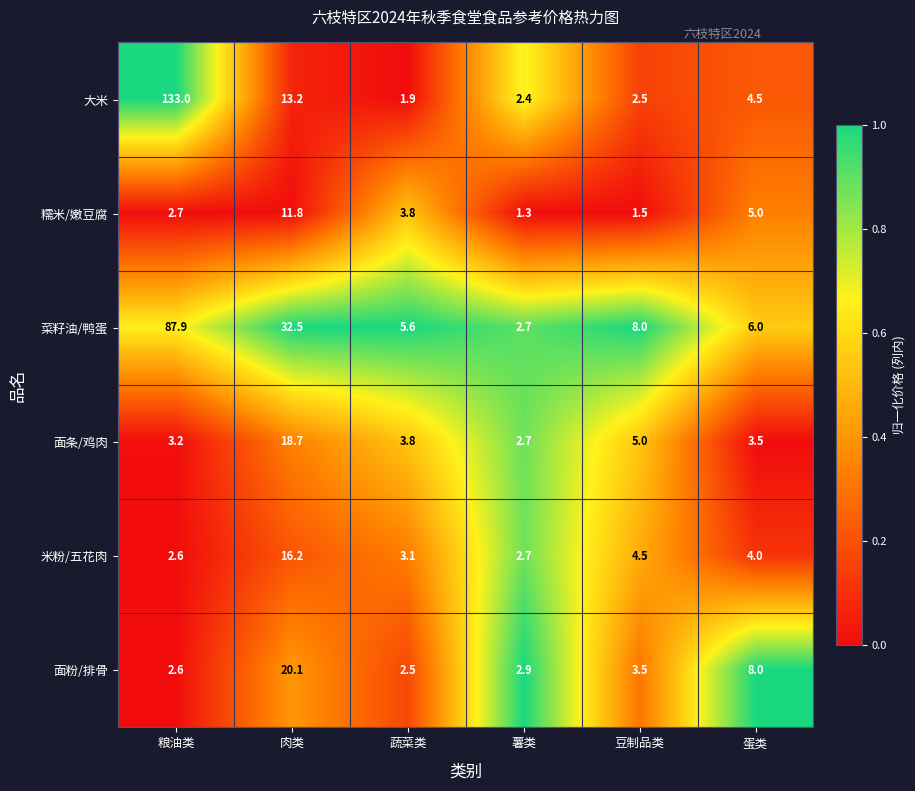

List the series in order of their peak value, lowest first.

糯米/嫩豆腐, 米粉/五花肉, 面条/鸡肉, 面粉/排骨, 菜籽油/鸭蛋, 大米